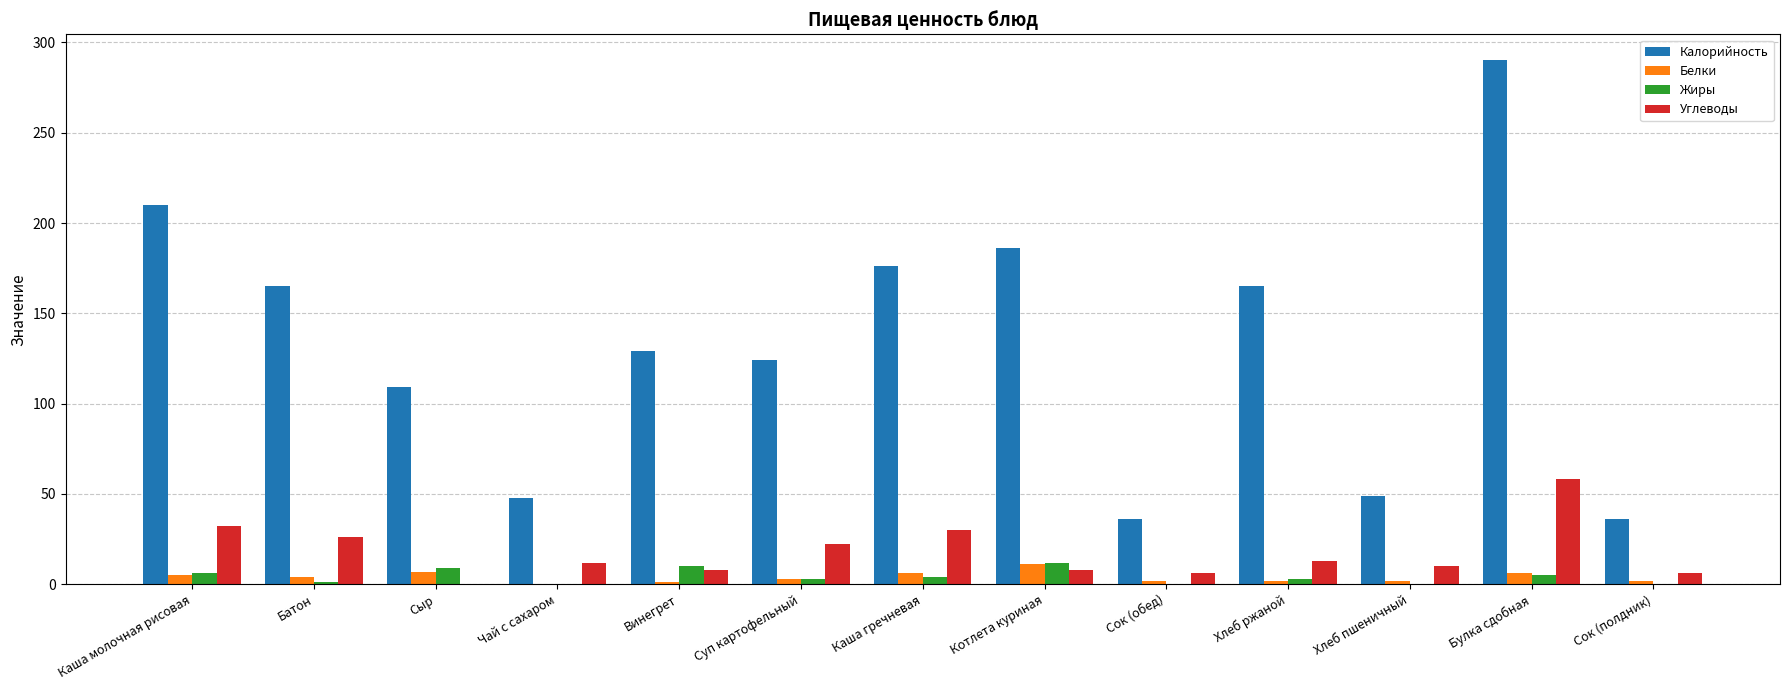

How many groups of bars are there?

13